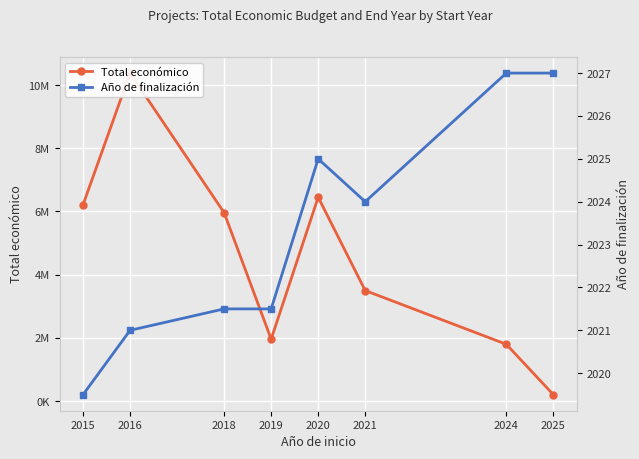

Which category has the lowest value across all series?

2015